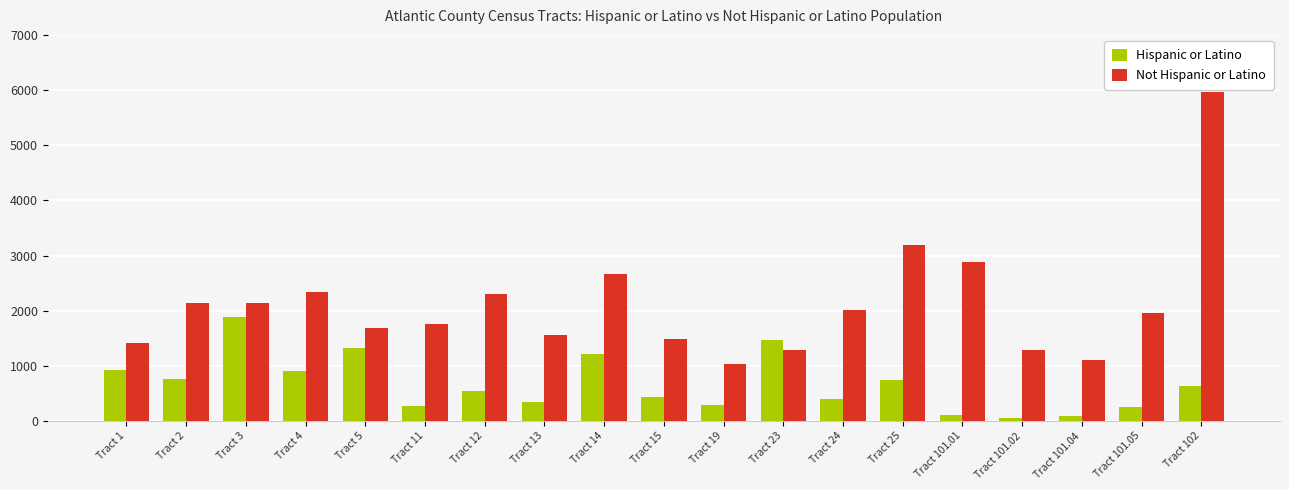

Between Tract 11 and Tract 101.01, which series saw the biggest shift?

Not Hispanic or Latino